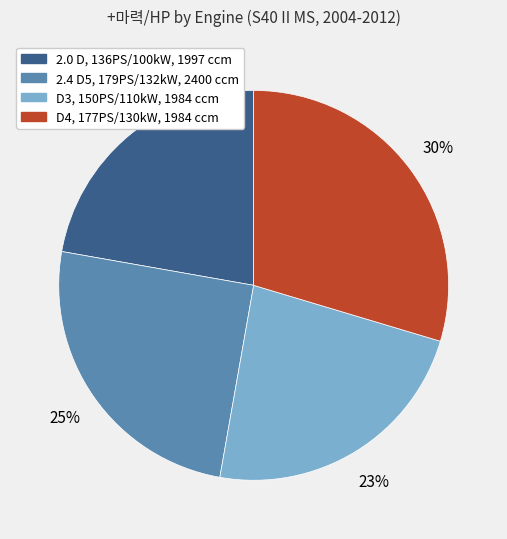

What is the smallest slice in the pie chart?

2.0 D, 136PS/100kW, 1997 ccm